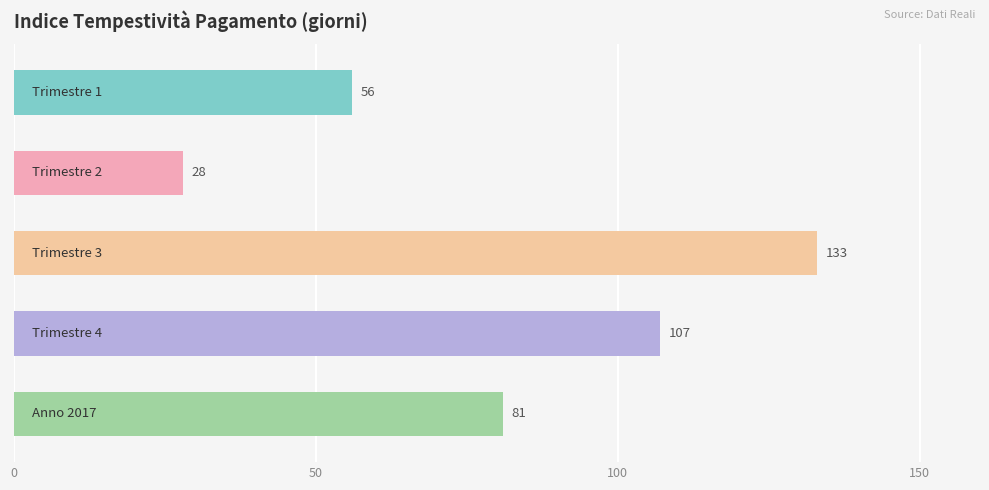

What is the average value?

81